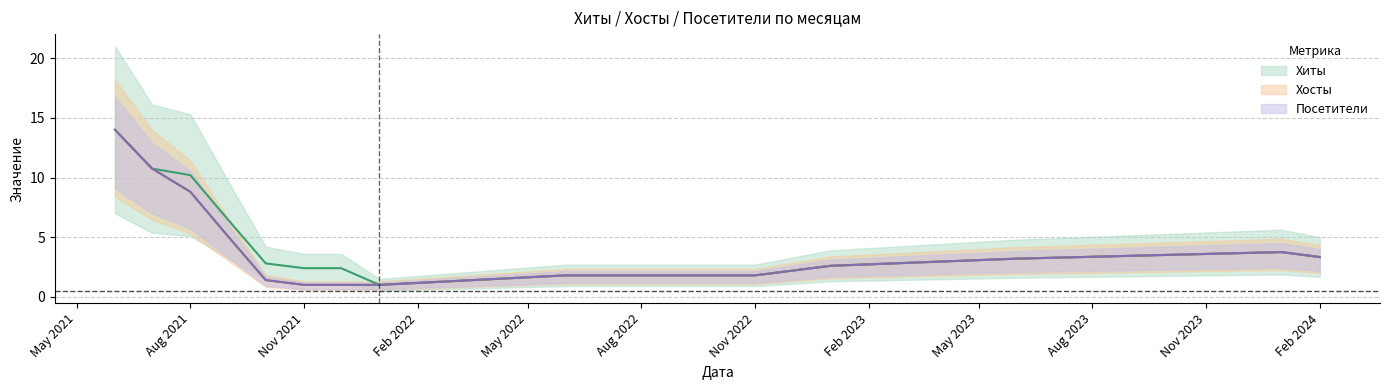

True or false: Хиты and Посетители intersect in this chart.

False